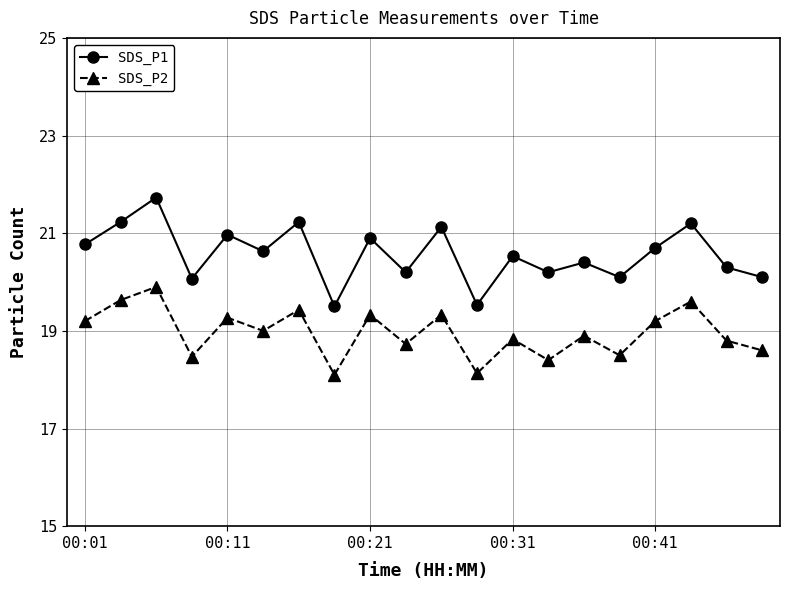

What are all the series names shown in the legend?

SDS_P1, SDS_P2